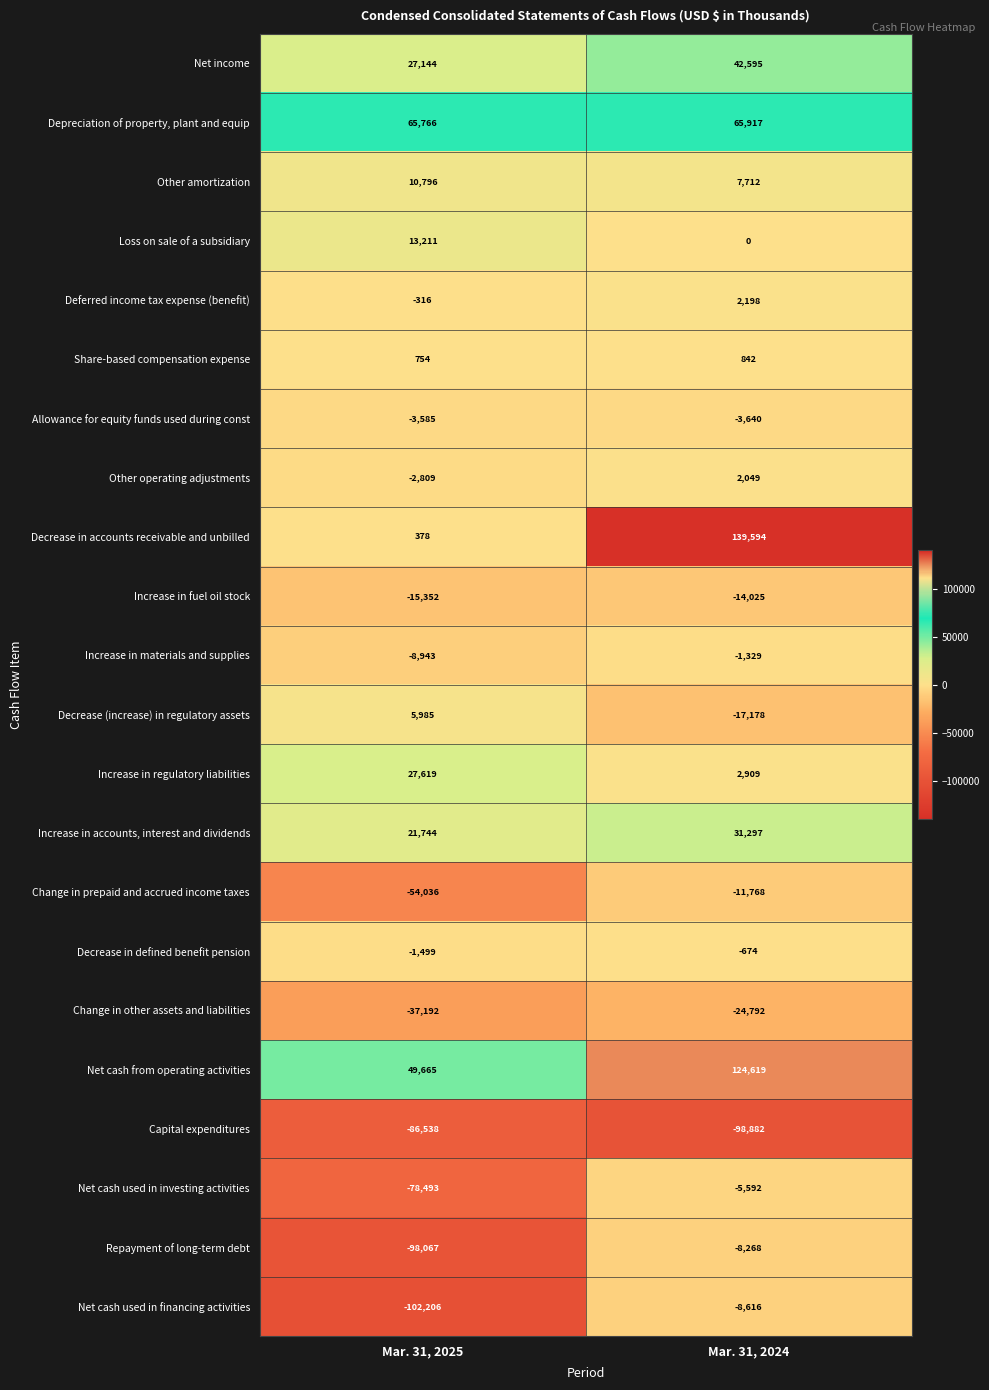

Which series has the largest total across all categories?

Net cash from operating activities